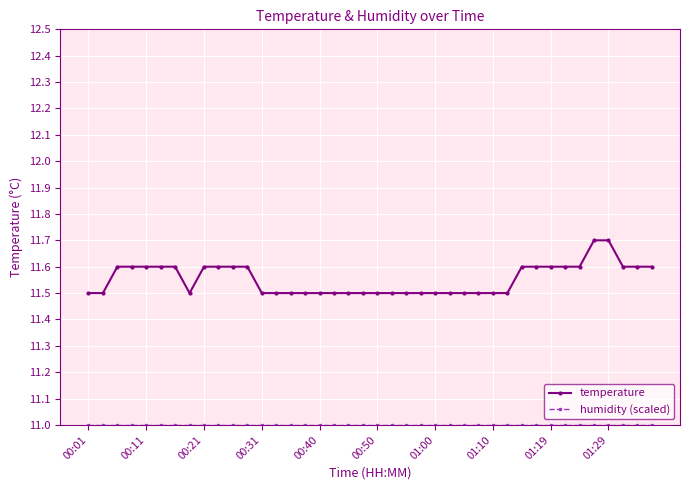

What is the value of the temperature point at the 5th from the left?

11.6